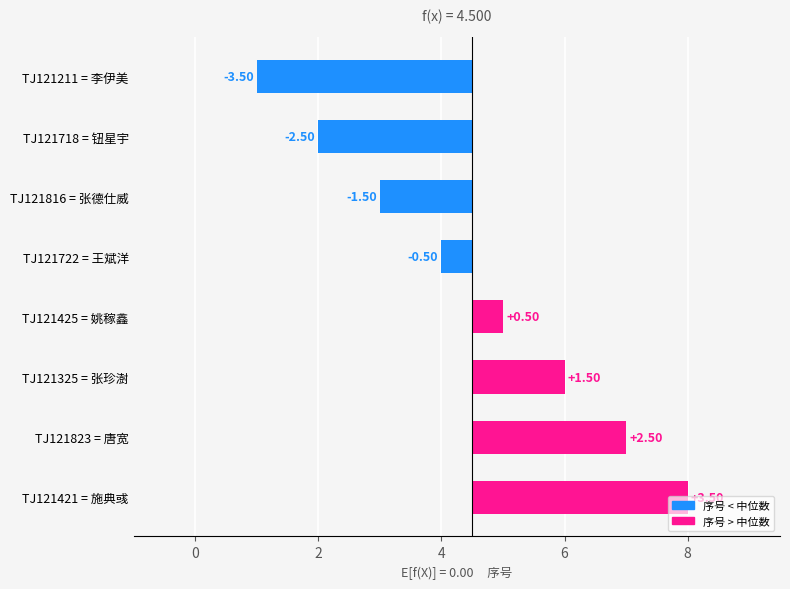

Which has a higher value, TJ121816 = 张德仕威 or TJ121421 = 施典彧?

TJ121421 = 施典彧